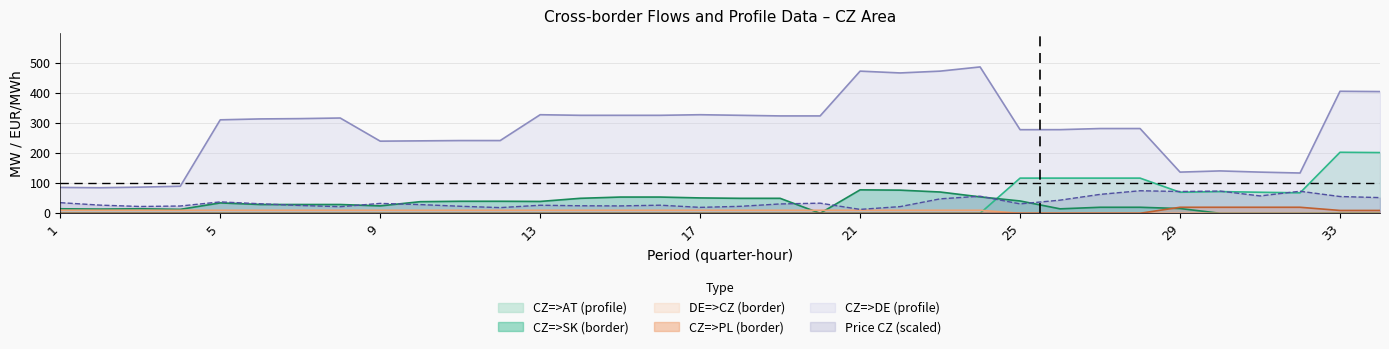

Reading left to right, transcribe all the data shown in this chart.

CZ=>AT (profile): 1=0.0	2=0.0	3=0.0	4=0.0	5=0.0	6=0.0	7=0.0	8=0.0	9=0.0	10=0.0	11=0.0	12=0.0	13=0.0	14=0.0	15=0.0	16=0.0	17=0.0	18=0.0	19=0.0	20=0.0	21=0.0	22=0.0	23=0.0	24=0.0	25=117.0	26=117.0	27=117.0	28=117.0	29=70.0	30=72.2	31=70.0	32=68.0	33=203.0	34=202.0
CZ=>PL (border): 1=0.2	2=0.2	3=0.2	4=0.2	5=0.0	6=0.0	7=0.0	8=0.0	9=0.0	10=0.0	11=0.0	12=0.0	13=0.0	14=0.0	15=0.0	16=0.0	17=0.0	18=0.0	19=0.0	20=0.0	21=0.0	22=0.0	23=0.0	24=0.0	25=0.0	26=0.0	27=0.0	28=0.0	29=20.0	30=20.0	31=20.0	32=20.0	33=9.4	34=9.4
DE=>CZ (border): 1=10.0	2=10.0	3=10.0	4=10.0	5=10.0	6=10.0	7=10.0	8=10.0	9=10.0	10=10.0	11=10.0	12=10.0	13=10.0	14=10.0	15=10.0	16=10.0	17=10.0	18=10.0	19=10.0	20=10.0	21=10.0	22=10.0	23=10.0	24=10.0	25=0.0	26=0.0	27=0.0	28=0.0	29=0.0	30=0.0	31=0.0	32=0.0	33=0.0	34=0.0
Price CZ (EUR/MWh): 1=35.4	2=27.1	3=22.6	4=24.2	5=37.8	6=31.7	7=26.0	8=21.9	9=32.9	10=28.9	11=23.4	12=18.9	13=26.7	14=25.0	15=24.5	16=26.9	17=19.7	18=23.1	19=31.1	20=33.7	21=13.0	22=22.2	23=48.0	24=56.8	25=31.3	26=43.7	27=62.9	28=75.0	29=72.5	30=73.9	31=57.8	32=73.3	33=55.8	34=52.2
CZ=>DE (profile): 1=86.0	2=85.0	3=87.0	4=90.0	5=311.0	6=314.0	7=315.0	8=317.0	9=240.0	10=241.0	11=242.0	12=242.0	13=328.0	14=326.0	15=326.0	16=326.0	17=328.0	18=326.0	19=324.0	20=324.0	21=473.0	22=467.0	23=473.0	24=487.0	25=278.2	26=278.3	27=282.0	28=282.0	29=137.0	30=141.0	31=137.0	32=134.0	33=406.0	34=405.0
CZ=>SK (border): 1=15.0	2=14.0	3=15.0	4=13.1	5=34.5	6=29.2	7=29.2	8=29.2	9=24.6	10=38.6	11=40.0	12=40.0	13=39.4	14=49.8	15=54.0	16=54.0	17=51.1	18=49.8	19=49.8	20=0.0	21=78.0	22=77.0	23=70.8	24=54.6	25=41.0	26=14.8	27=20.0	28=20.0	29=15.8	30=0.0	31=0.0	32=0.0	33=0.6	34=0.6